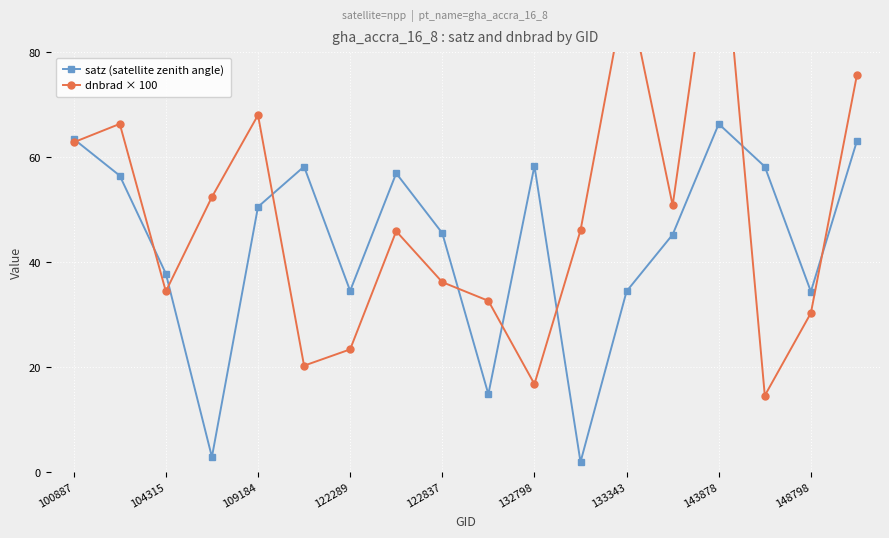

The value of satz (satellite zenith angle) at 148798 is 51.4. True or false?

False